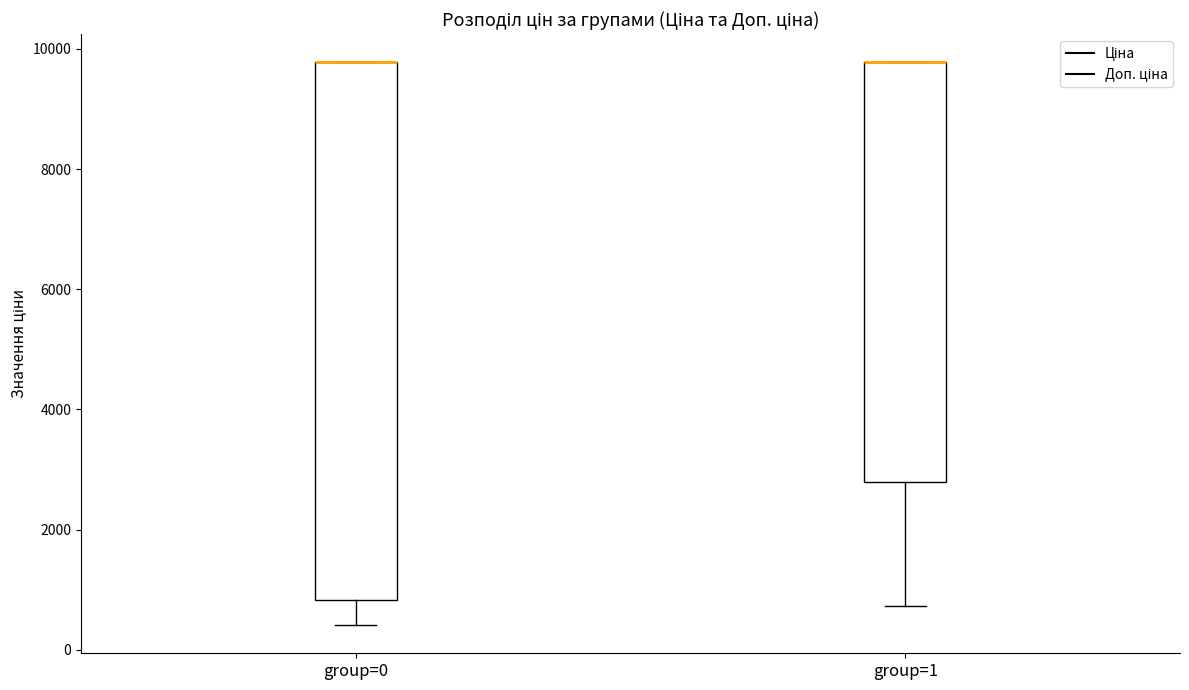

Reading left to right, transcribe this box plot: for each box, give where its median line is, the range the box spans, and where its two whiskers end, as read against the y-axis. The values are not printed on the chart, so give them approximately, as read against the axis.

group=0: median 9800 (drawn on the box's upper edge), box 800 to 9800, whiskers 400 to 9800
group=1: median 9800 (drawn on the box's upper edge), box 2800 to 9800, whiskers 800 to 9800